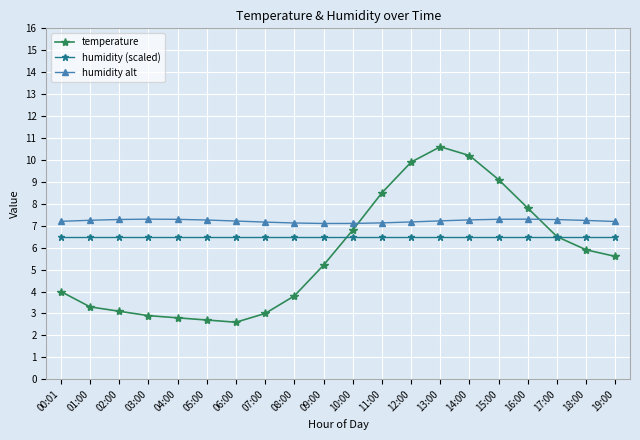

Is the value of humidity alt at 11:00 greater than the value of temperature at 04:00?

Yes